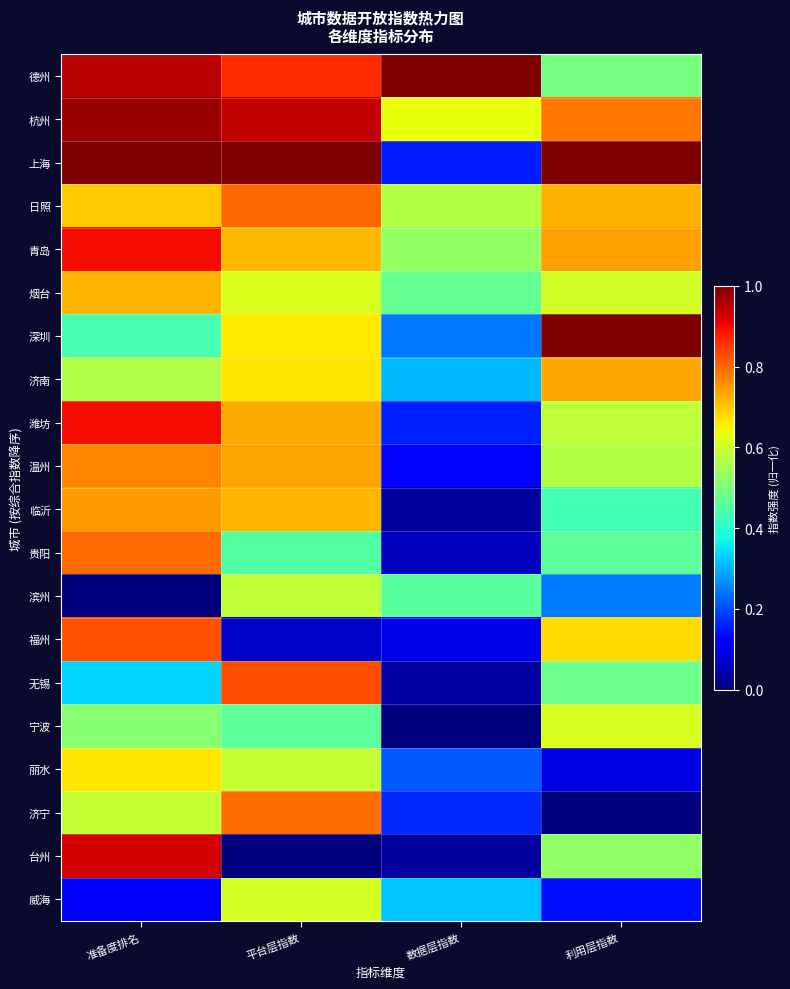

At which category does the chart reach its minimum across all series?

数据层指数